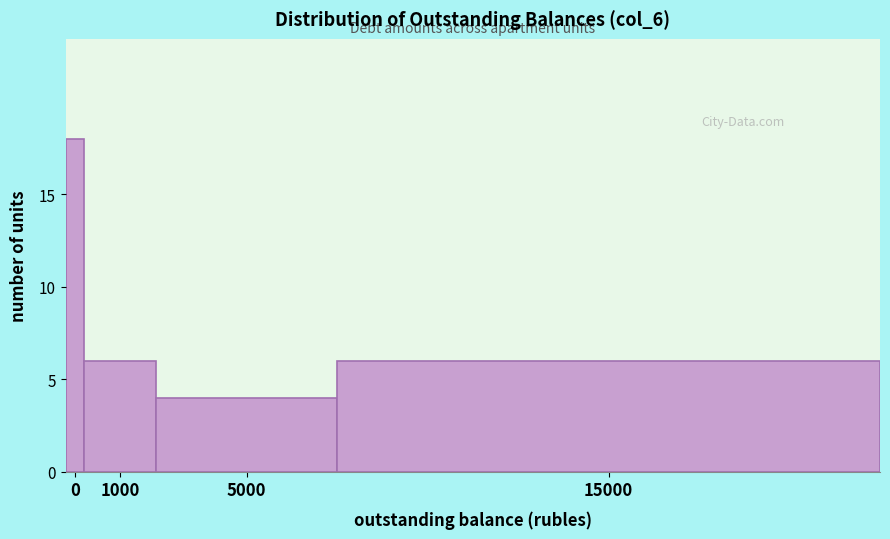

Reading left to right, what are all the values shown in this chart?

18	6	4	6